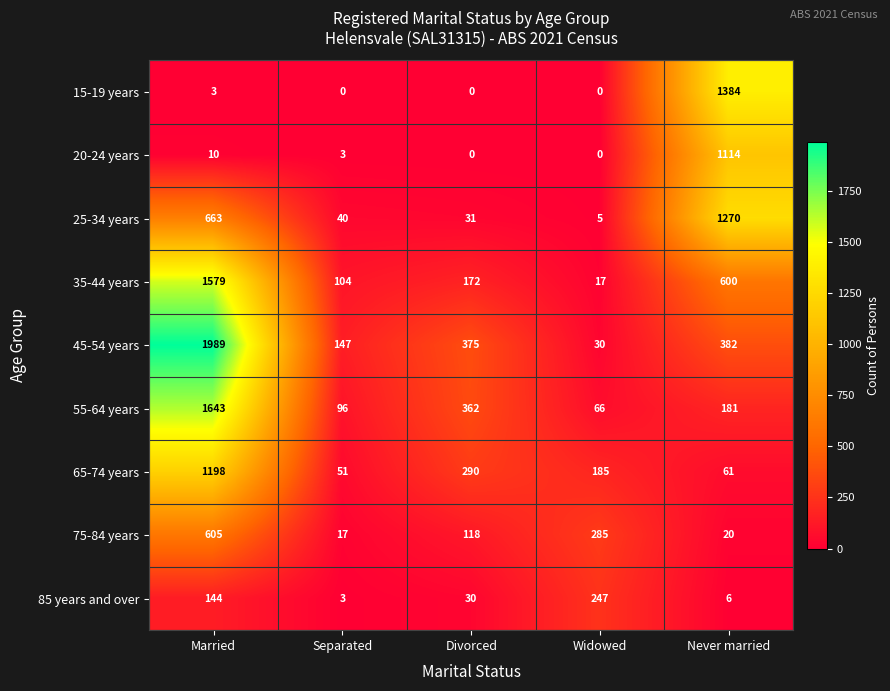

List the series in order of their peak value, highest first.

45-54 years, 55-64 years, 35-44 years, 15-19 years, 25-34 years, 65-74 years, 20-24 years, 75-84 years, 85 years and over